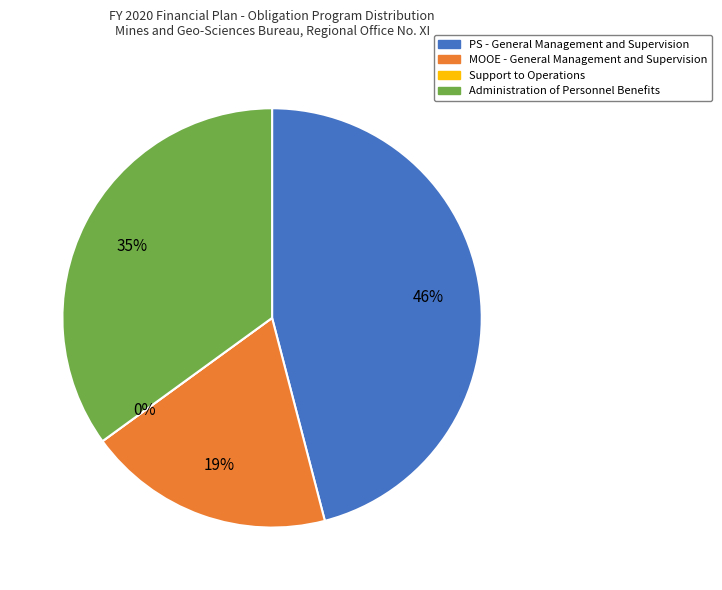

To the nearest percent, what percentage of the pie is Administration of Personnel Benefits?

35%